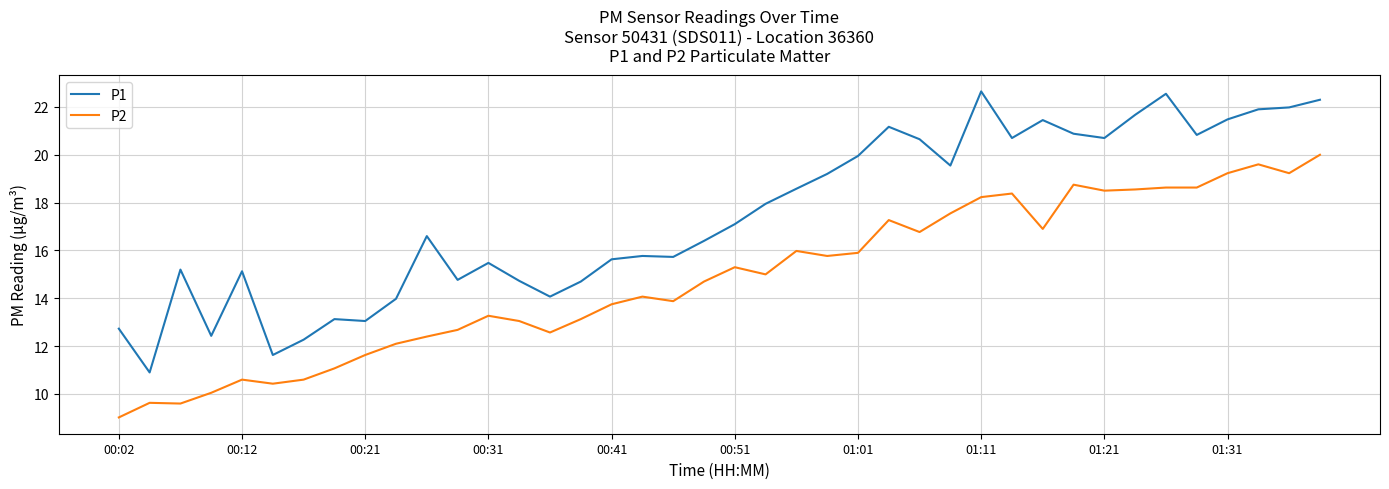

True or false: P1 and P2 cross at least once.

False